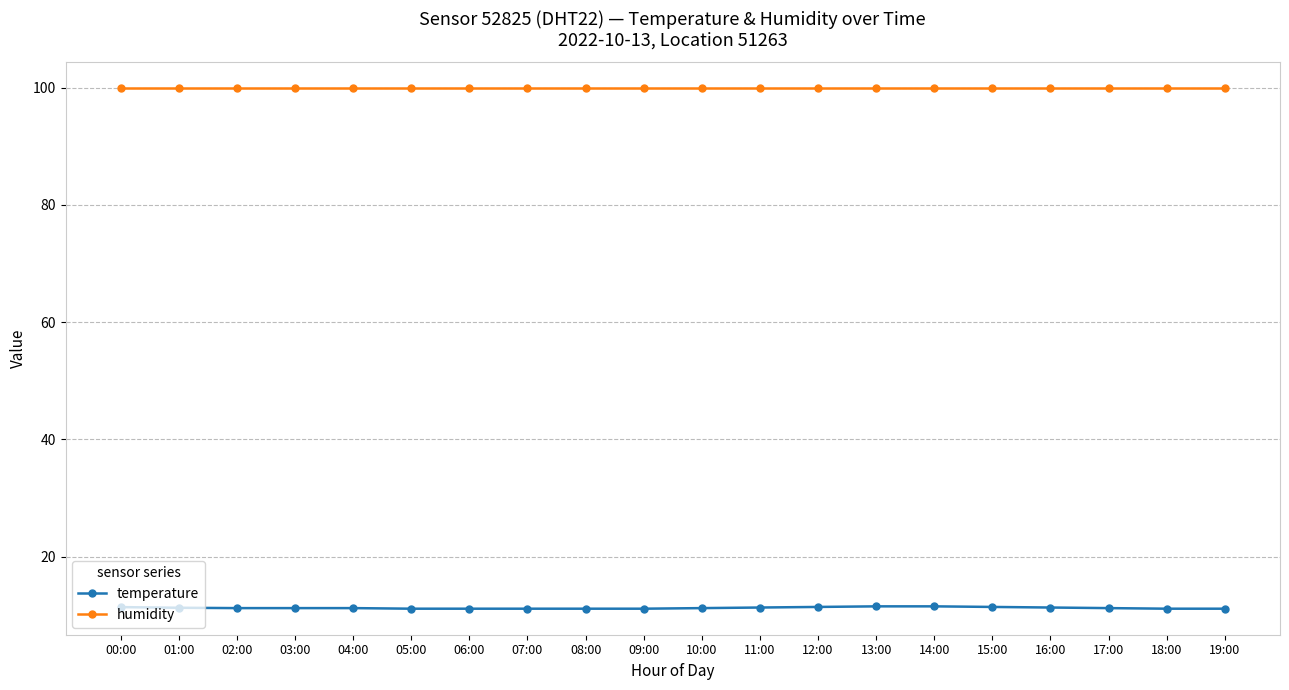

What is the total value across all series at 12:00?

111.3